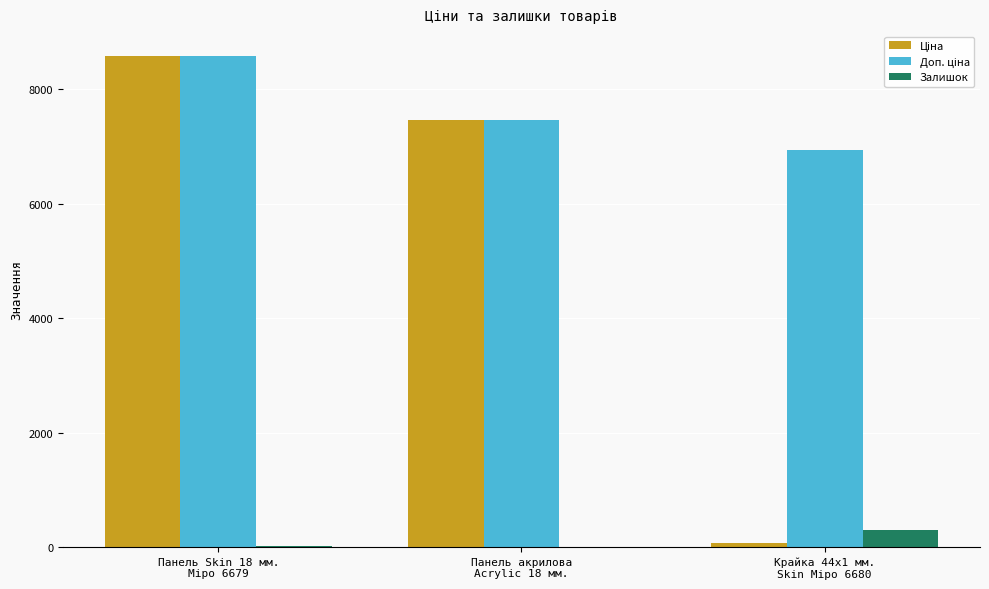

How many categories are shown in the chart?

3